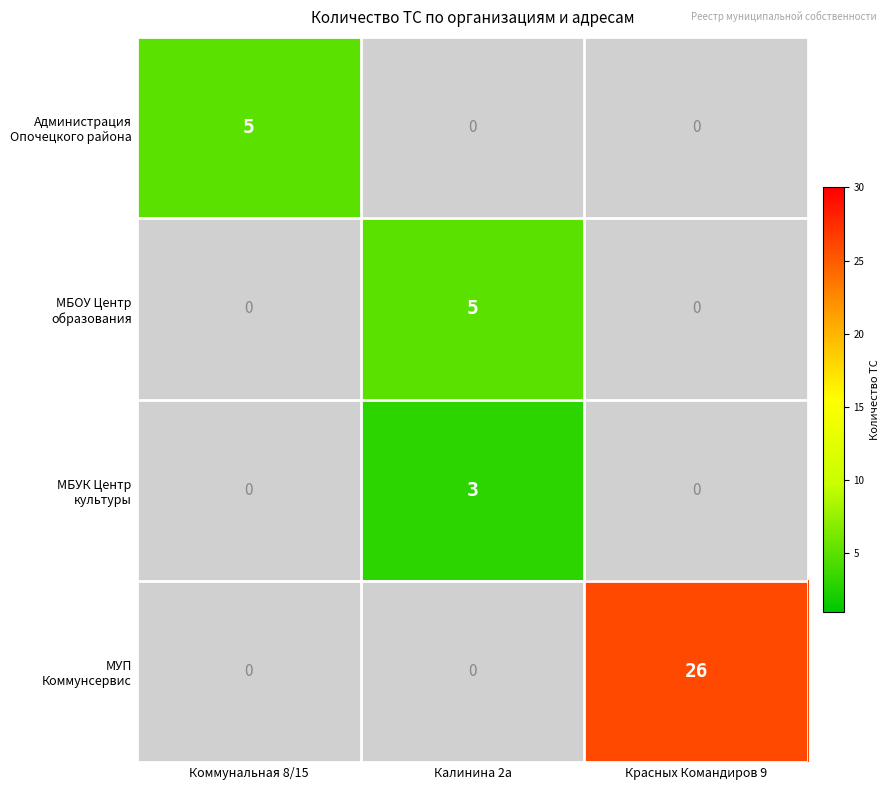

At which category does the chart reach its peak across all series?

Красных Командиров 9